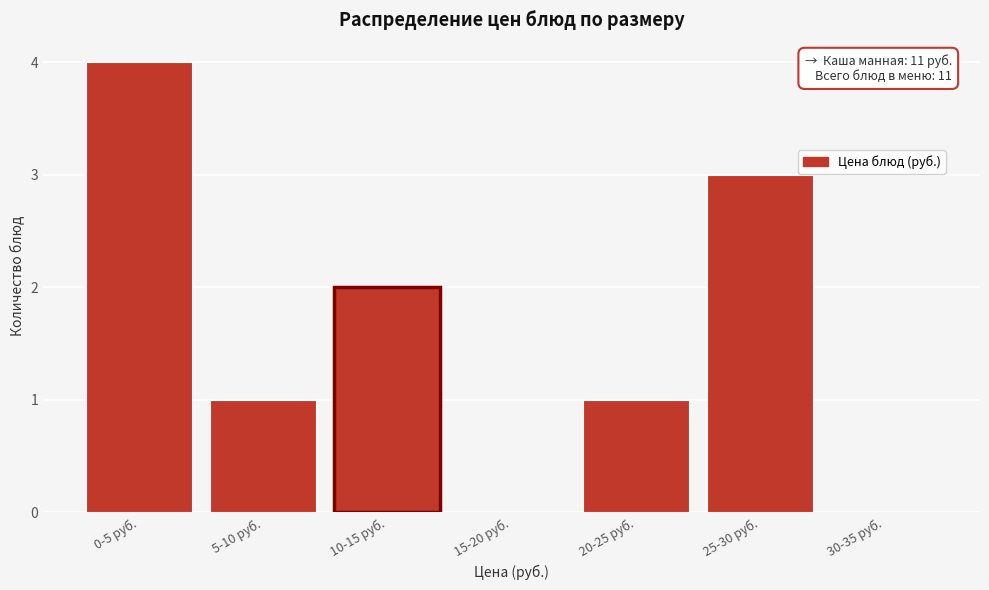

Reading left to right, transcribe all the data shown in this chart.

0-5 руб.=4	5-10 руб.=1	10-15 руб.=2	15-20 руб.=0	20-25 руб.=1	25-30 руб.=3	30-35 руб.=0